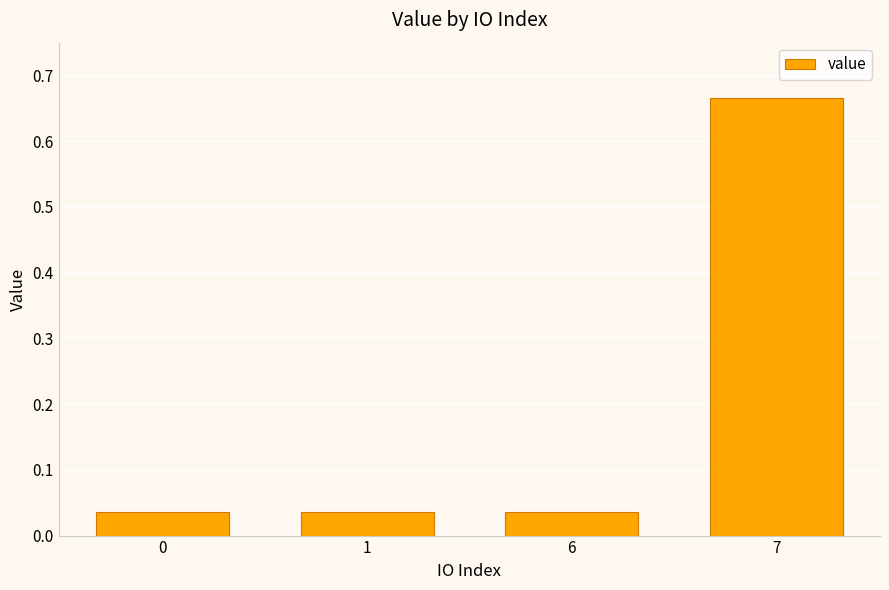

What is the difference between the values at 6 and 7?

0.6